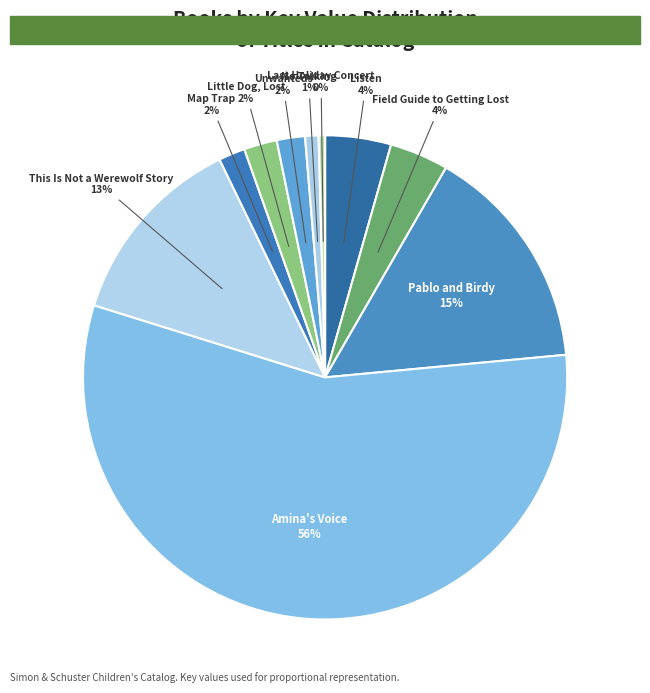

Between This Is Not a Werewolf Story and Pablo and Birdy, which is larger?

Pablo and Birdy